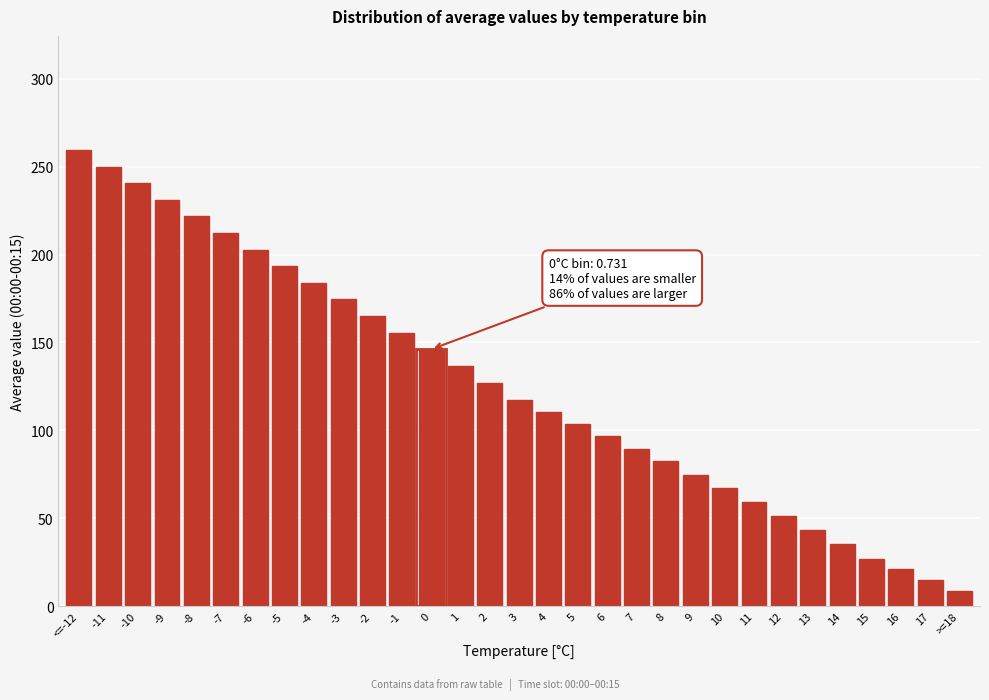

What is the change in value from 1 to 8?

-54.1